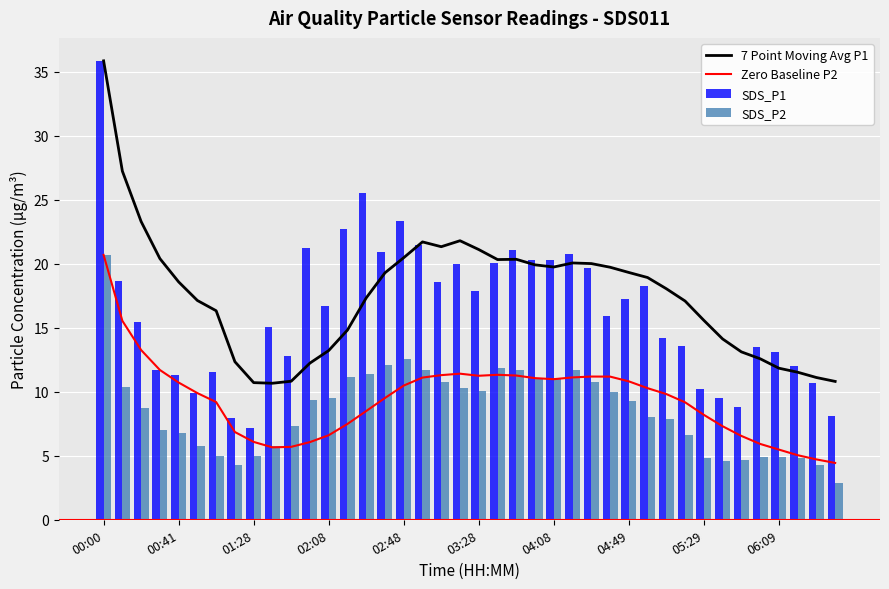

True or false: 7 Point Moving Avg P1 and Zero Baseline P2 intersect in this chart.

False